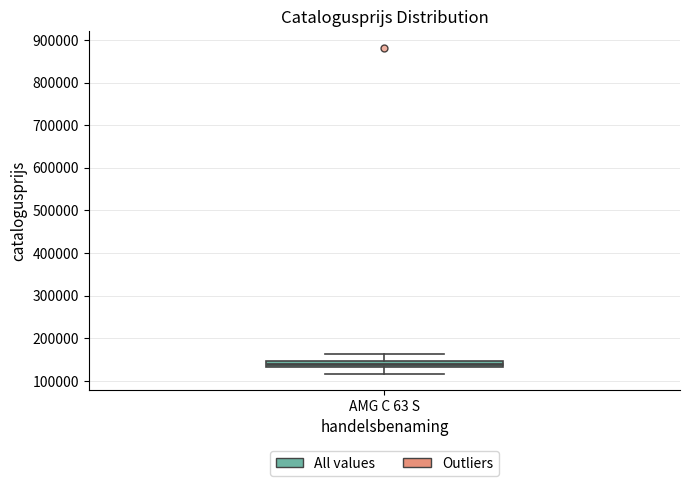

Where does the median line of the box for AMG C 63 S sit on the y-axis? The values are not printed on the chart, so give them approximately, as read against the axis.

140000